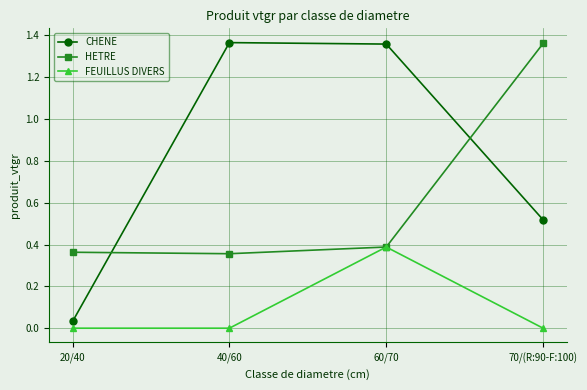

What is the label of the 4th point from the right?

20/40